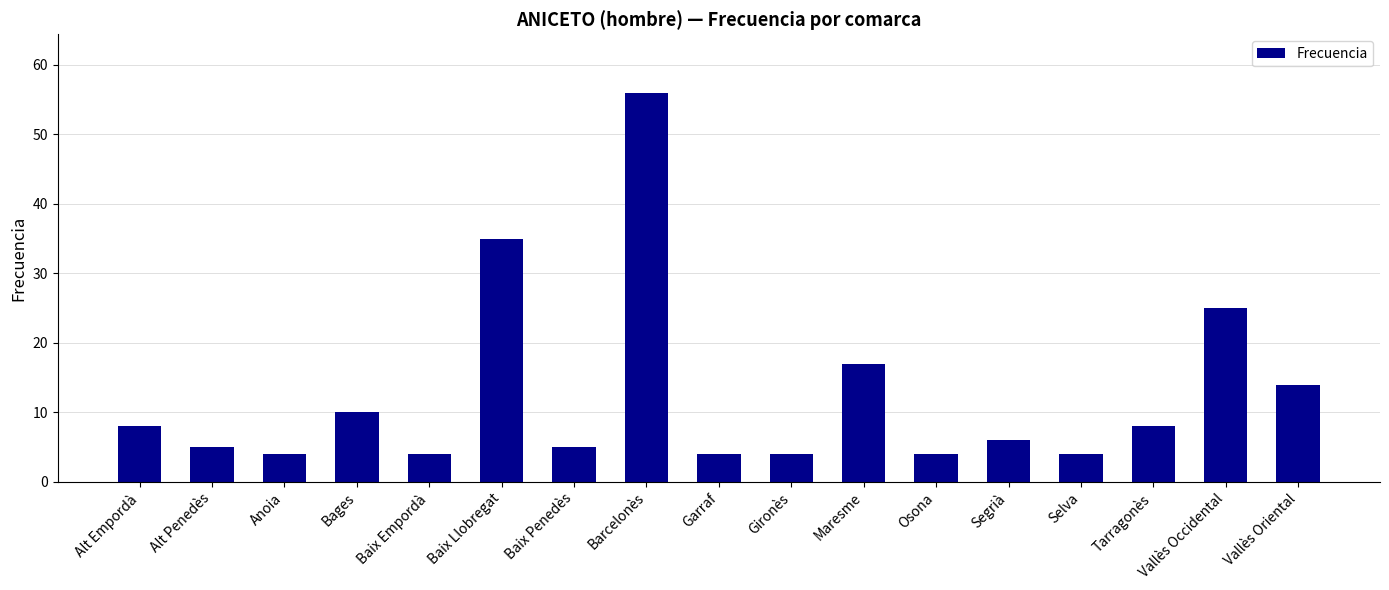

Reading left to right, what are all the values shown in this chart?

Alt Empordà=8	Alt Penedès=5	Anoia=4	Bages=10	Baix Empordà=4	Baix Llobregat=35	Baix Penedès=5	Barcelonès=56	Garraf=4	Gironès=4	Maresme=17	Osona=4	Segrià=6	Selva=4	Tarragonès=8	Vallès Occidental=25	Vallès Oriental=14